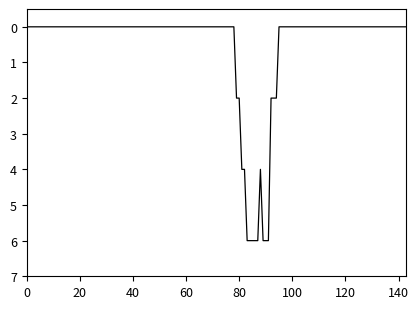

What is the maximum value shown in the chart?

6